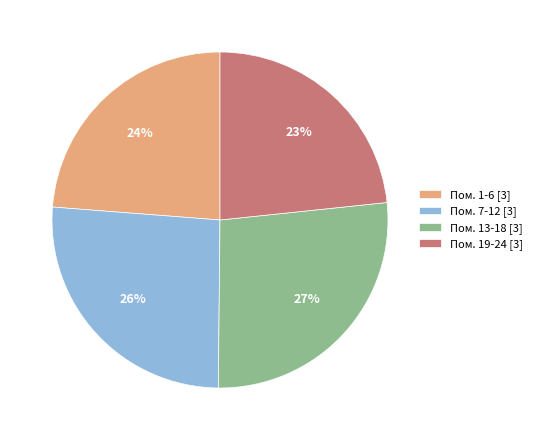

To the nearest percent, what is the average slice percentage?

25%